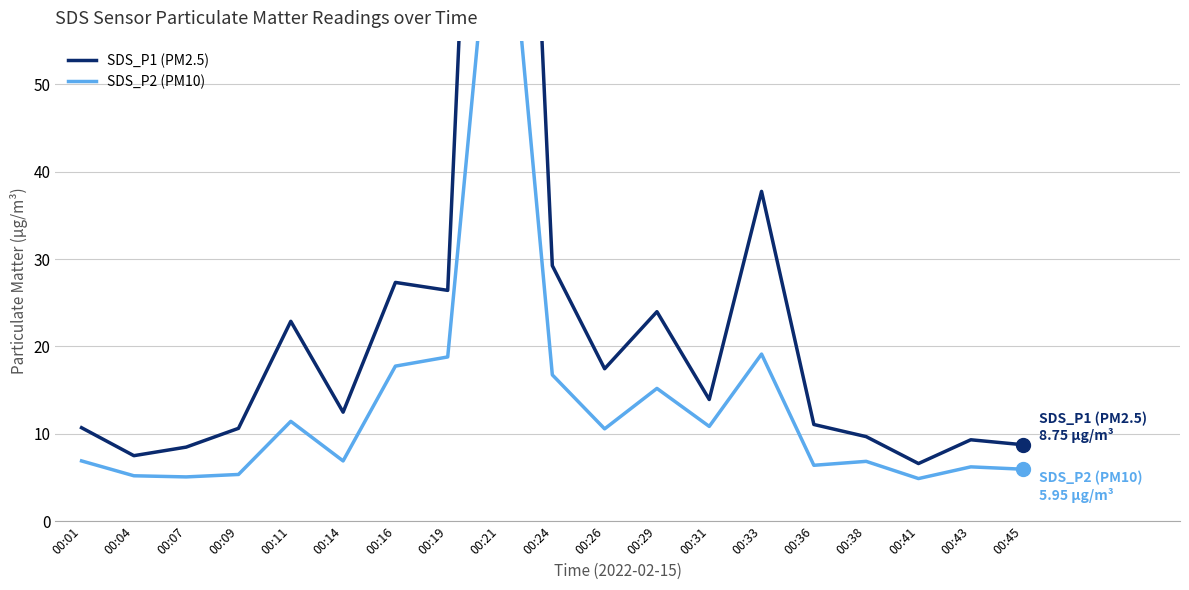

True or false: SDS_P2 (PM10) has more than 0 points higher than both neighbors.

True